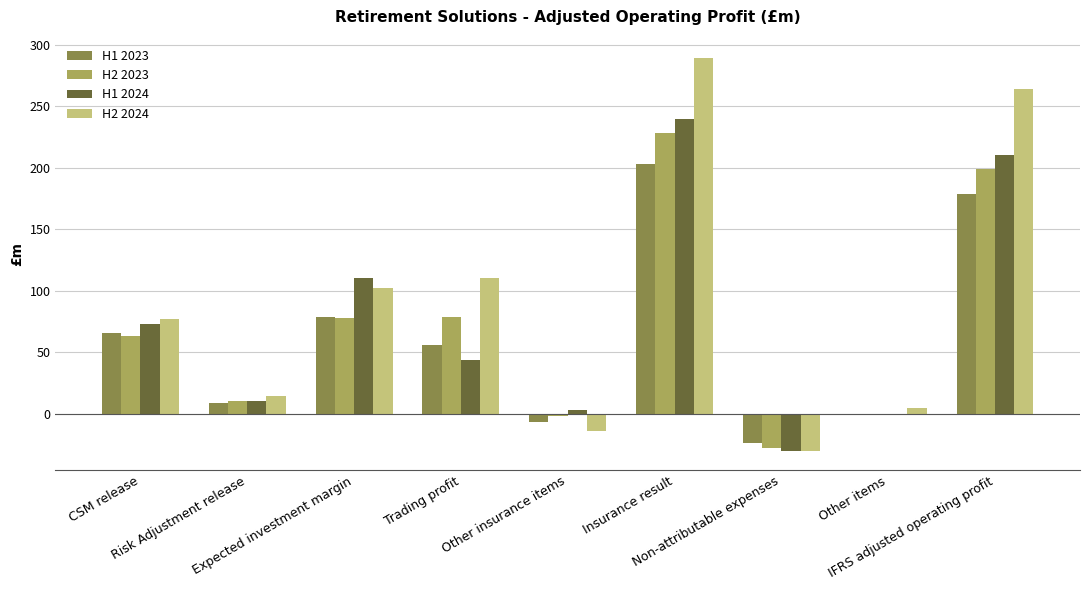

What value does the H1 2023 series have at CSM release, to the nearest 50?

50